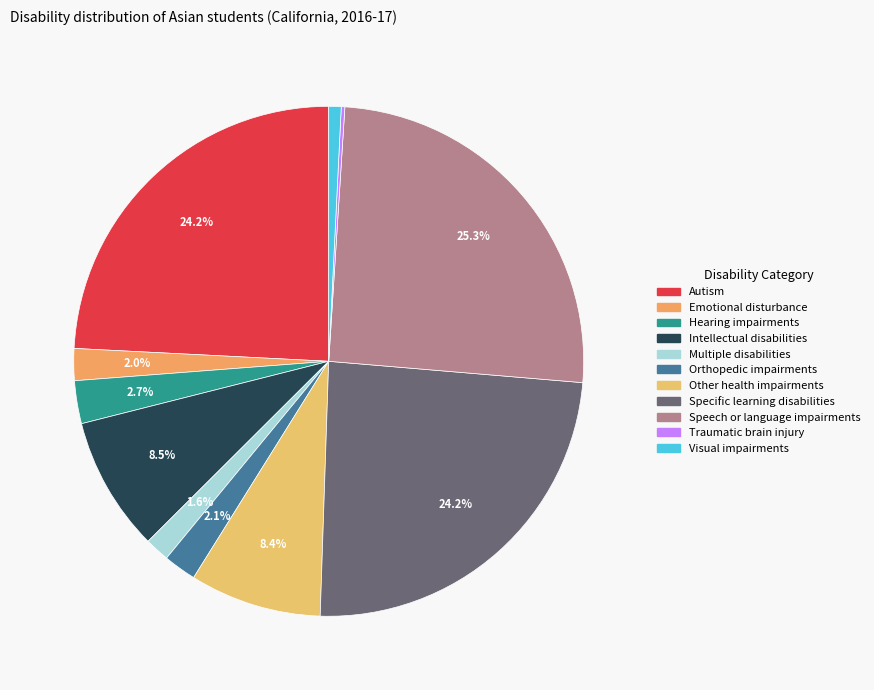

True or false: Specific learning disabilities accounts for 15% of the total.

False